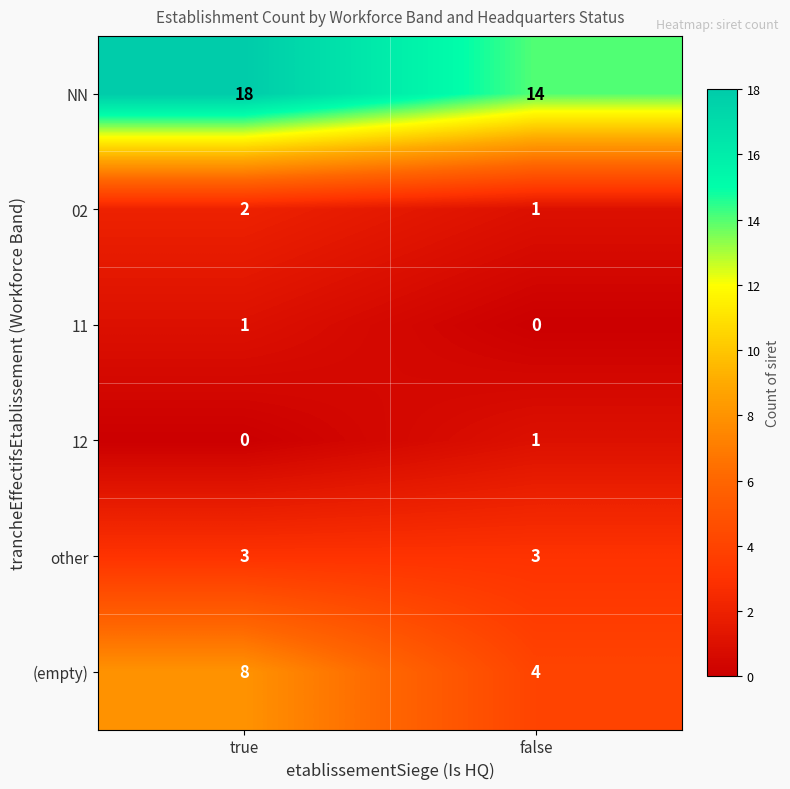

Which category has the lowest value in the 11 series?

false